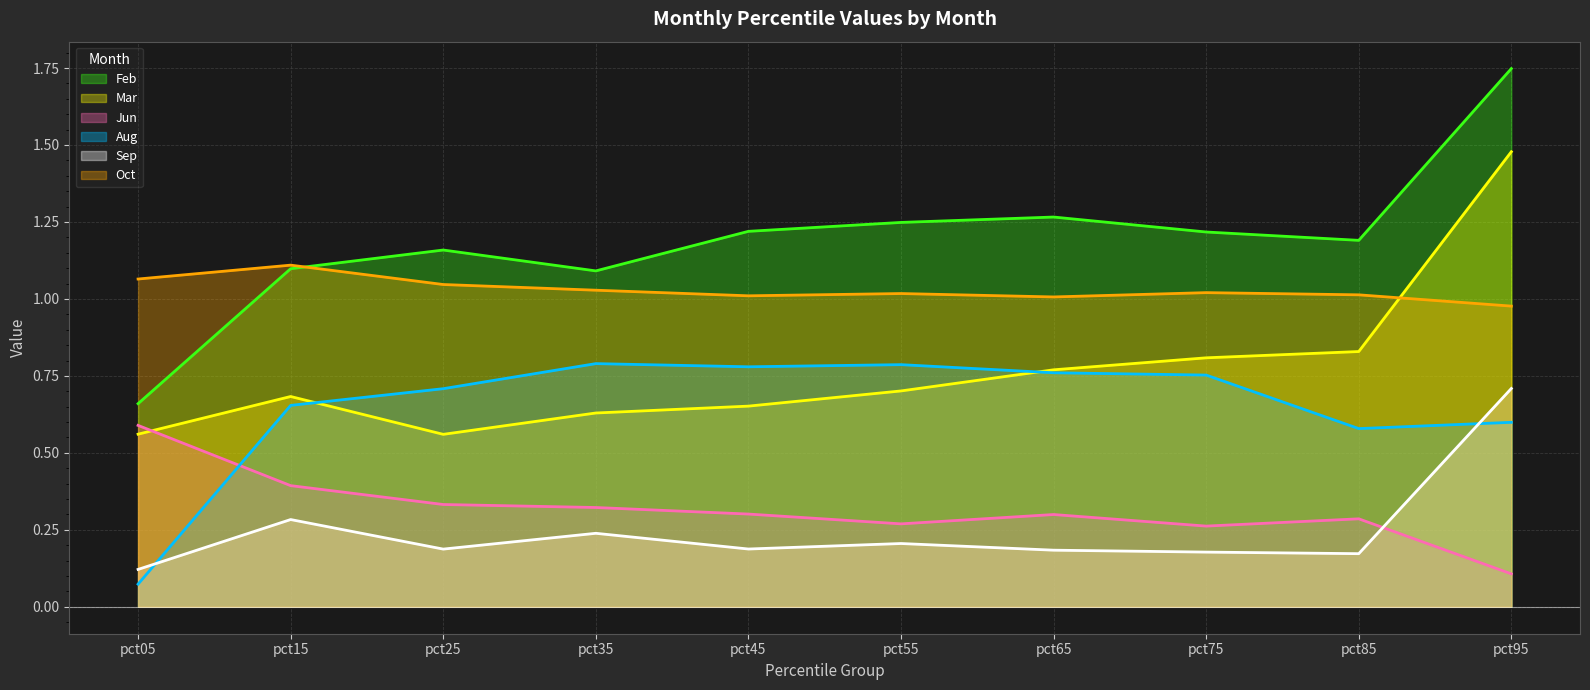

Is the value of Mar at pct35 greater than the value of Jun at pct15?

Yes